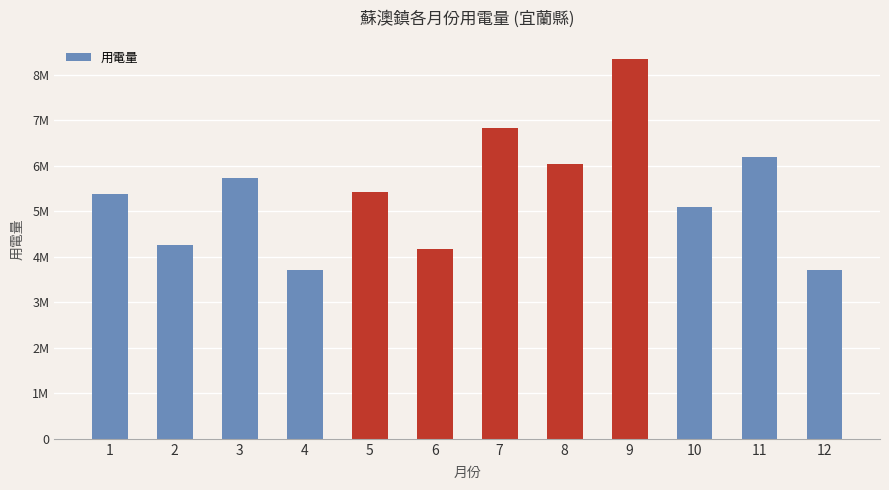

Does the chart contain any negative values?

No